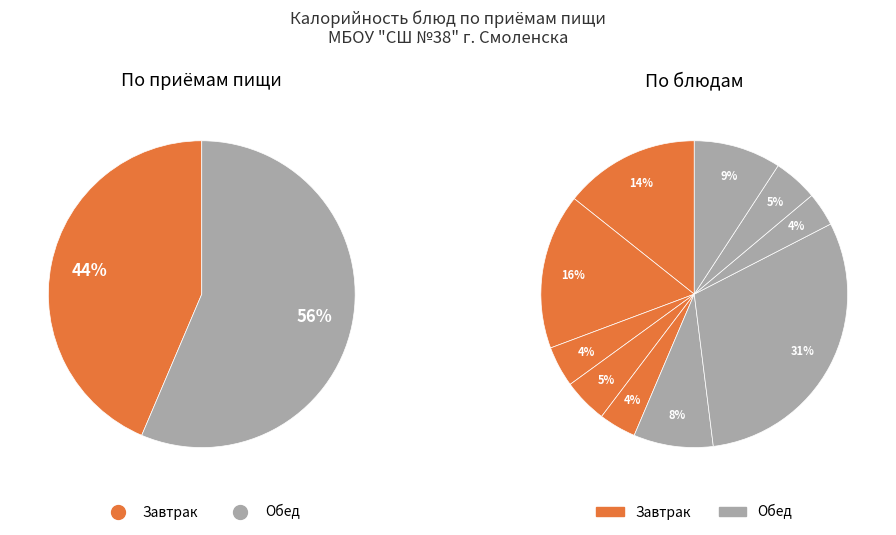

To the nearest percent, what portion does Компот из сухофруктов represent?

9%